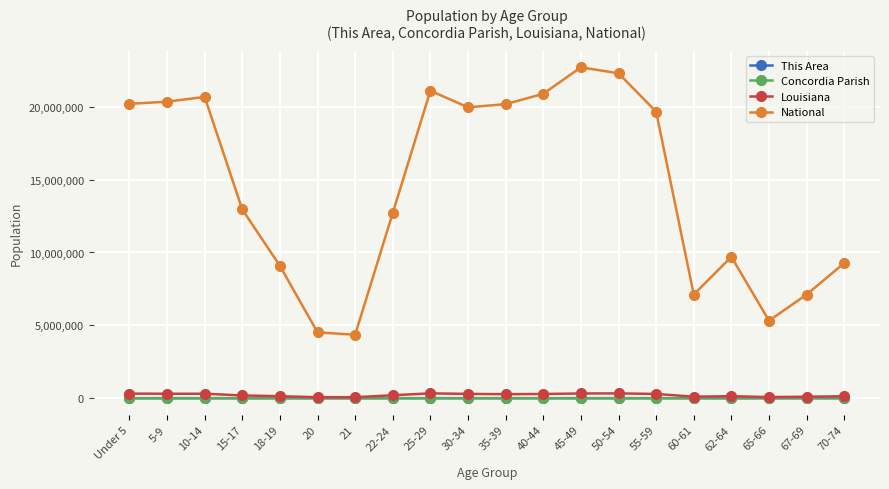

How many distinct data groups are displayed?

4